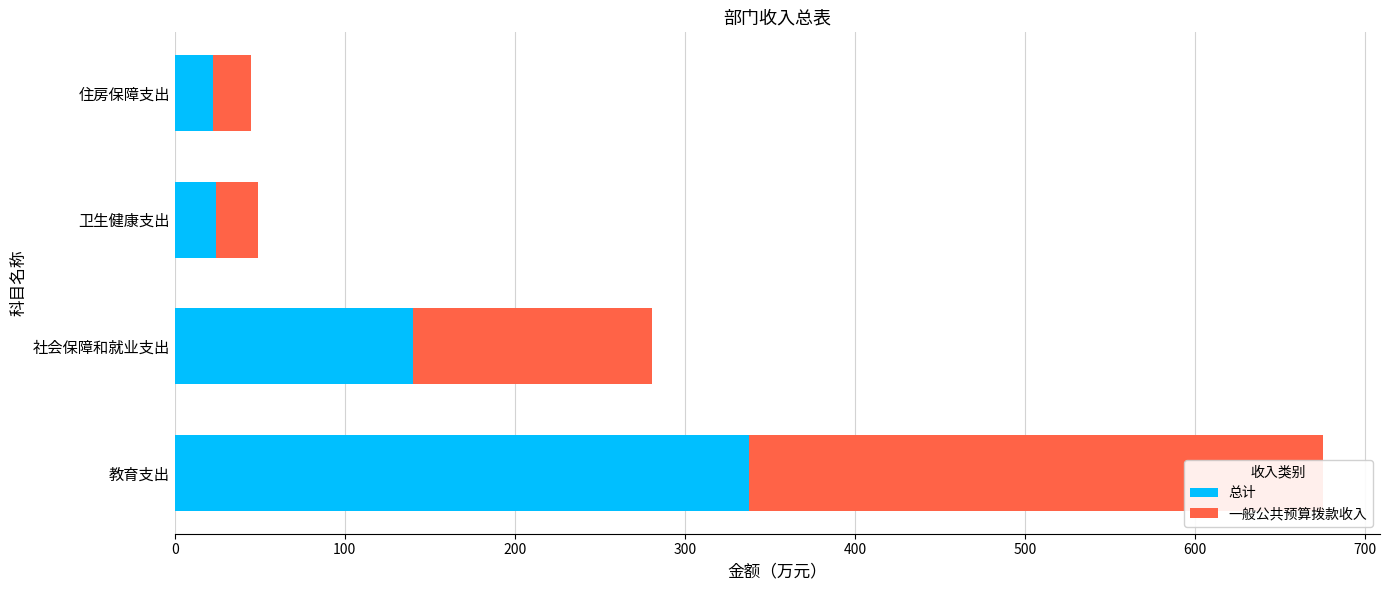

The 一般公共预算拨款收入 series shows 5.2 at 200. True or false?

False